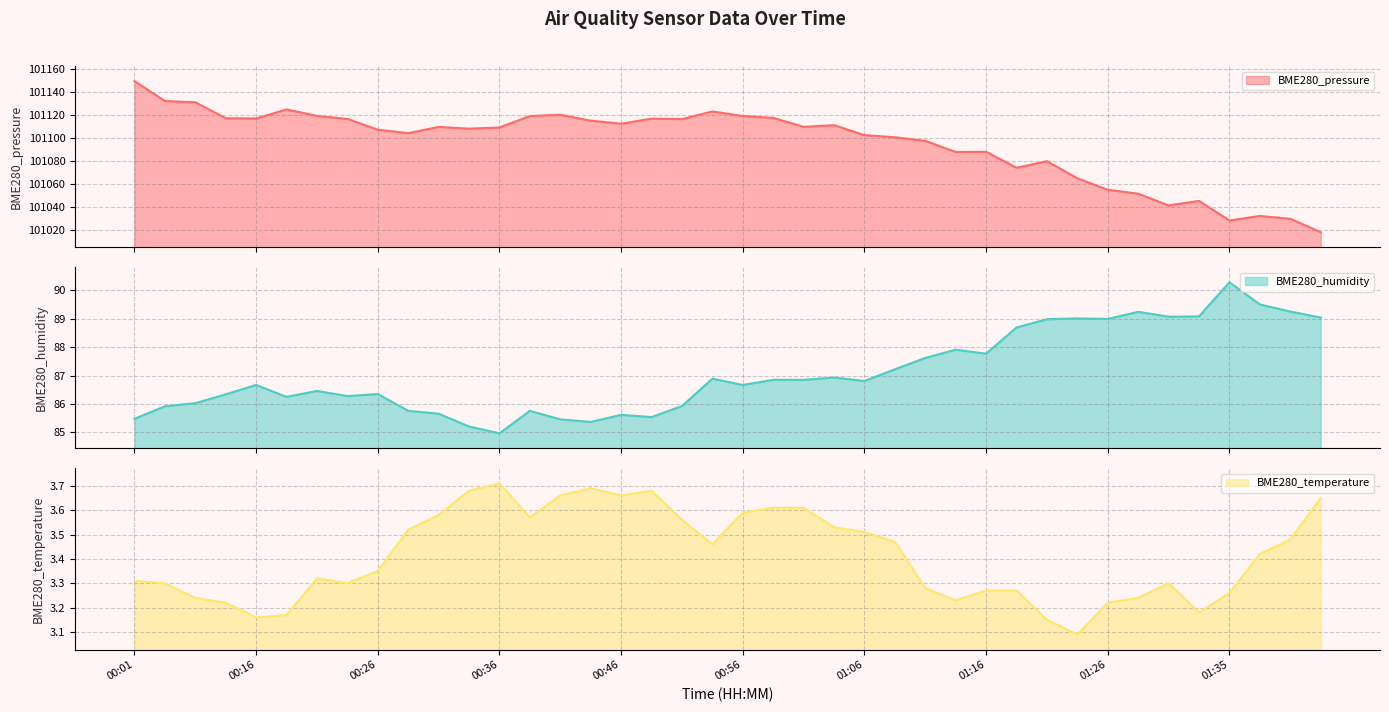

Is the value of BME280_pressure at 00:41 greater than the value of BME280_temperature at 00:09?

Yes